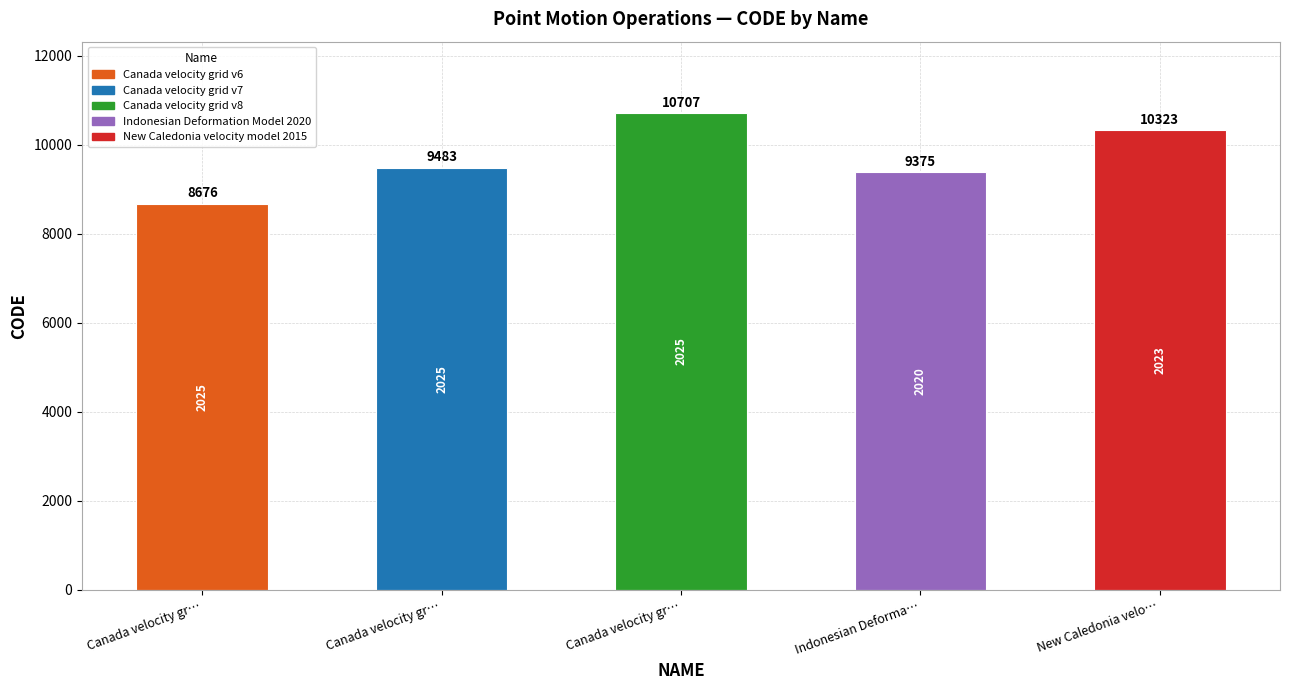

How many values are below 9483?

2